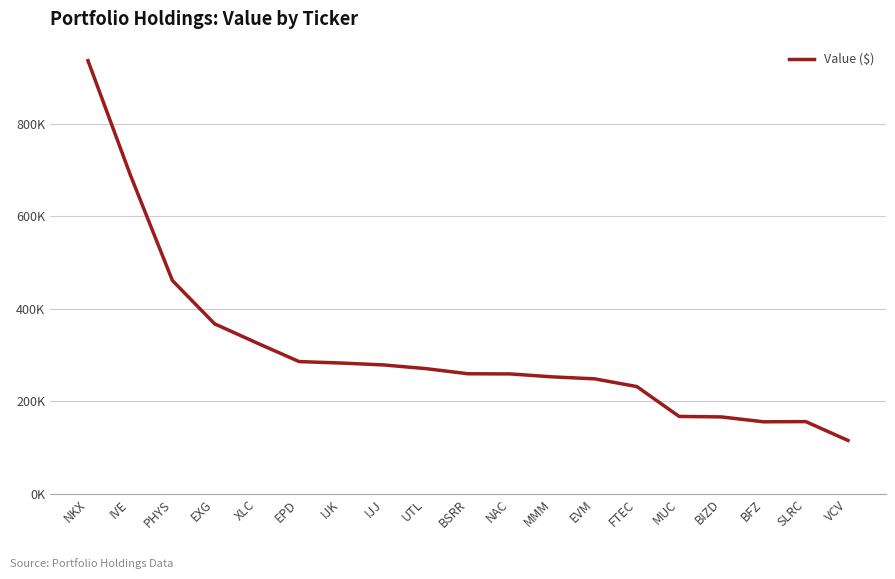

Rank the categories by value from lowest to highest.

VCV, BFZ, SLRC, BIZD, MUC, FTEC, EVM, MMM, NAC, BSRR, UTL, IJJ, IJK, EPD, XLC, EXG, PHYS, IVE, NKX